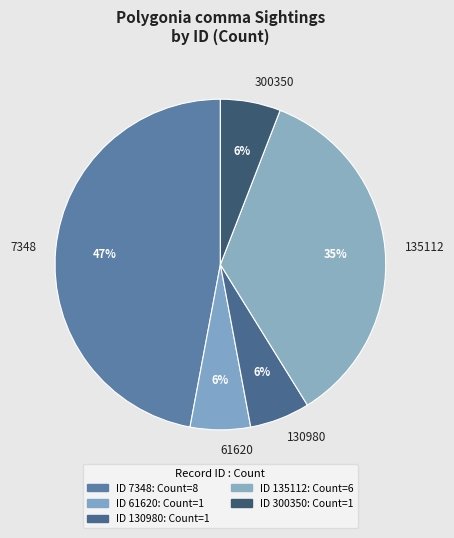

The 61620 slice represents 6% of the pie. True or false?

True